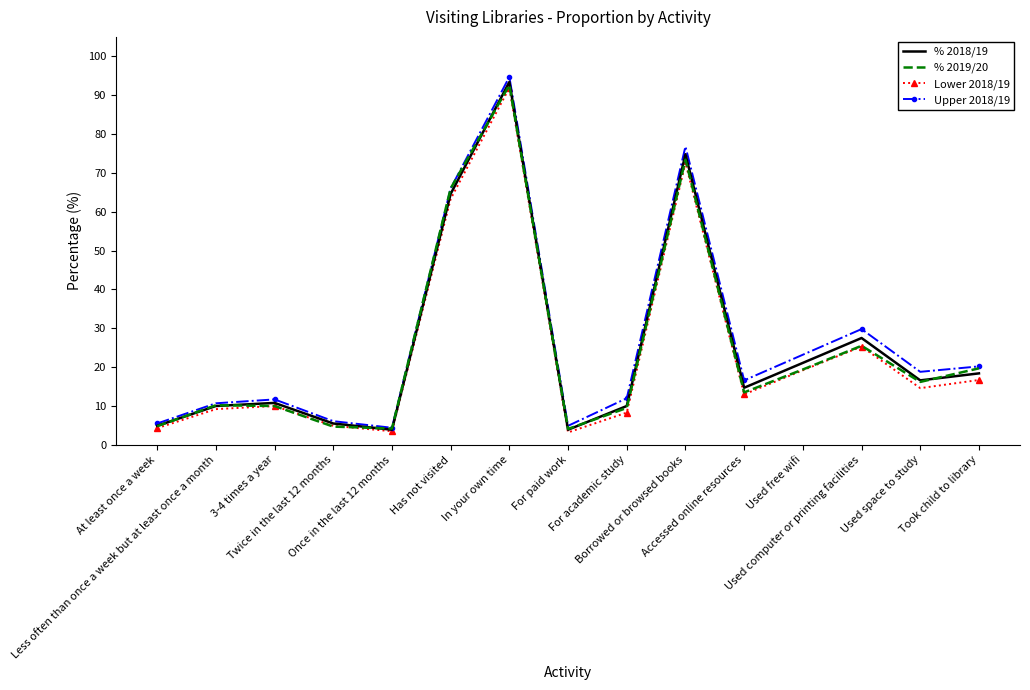

At which label is % 2018/19 closest to 48?

Has not visited